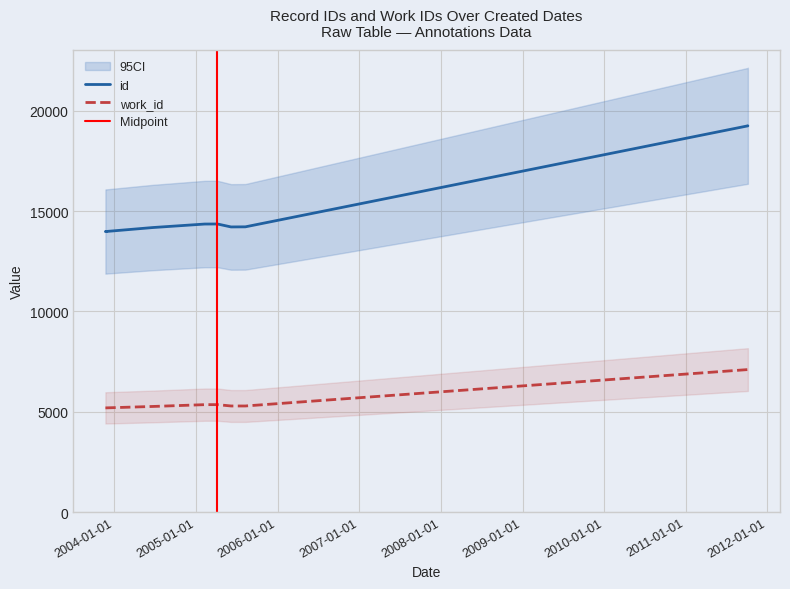

True or false: work_id has more than 2 points higher than both neighbors.

False